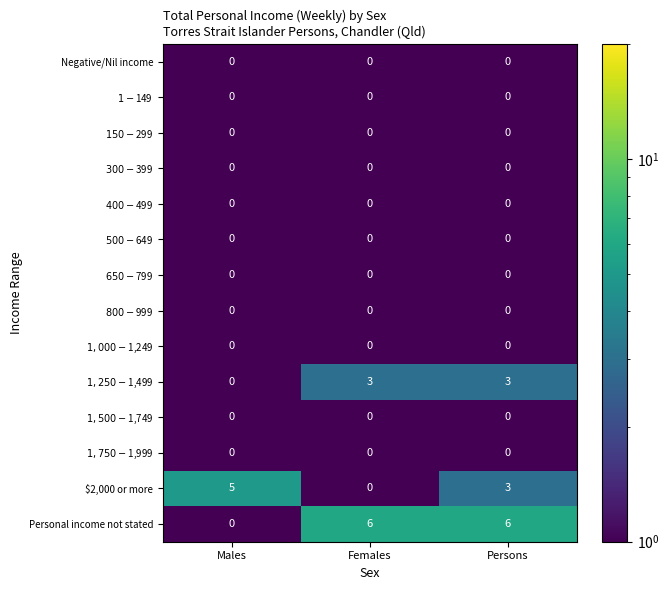

Between Females and Persons, which series saw the biggest shift?

$2,000 or more